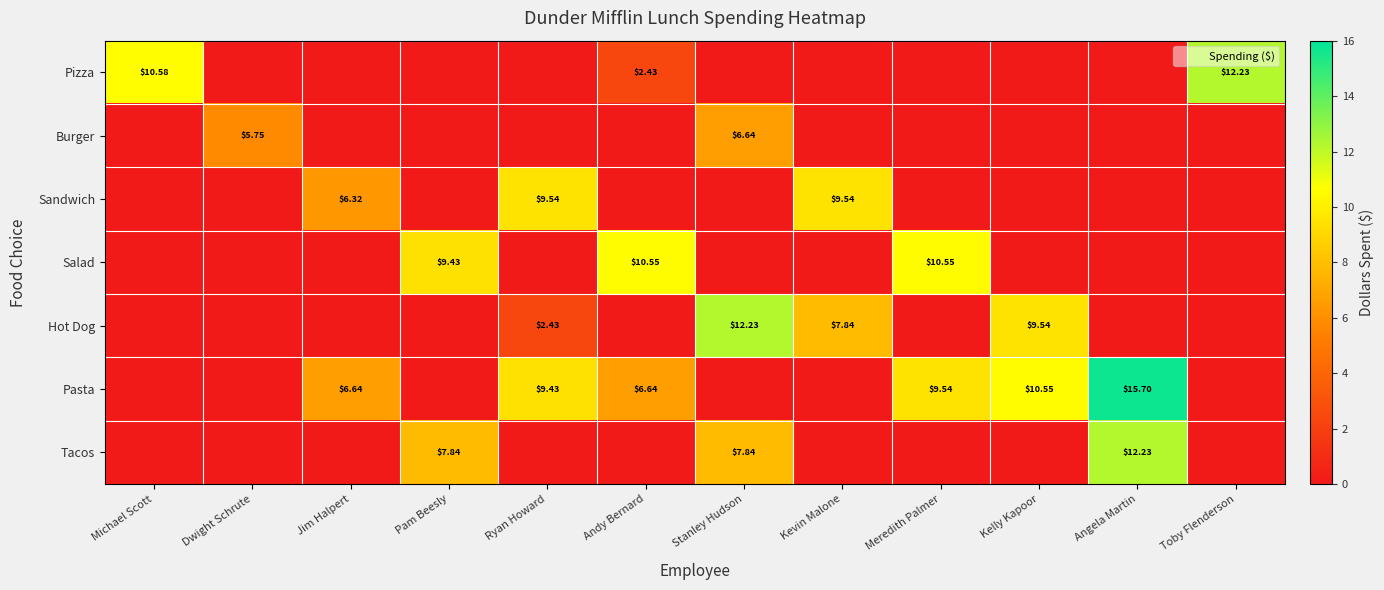

The value of Burger at Kevin Malone is 3.4. True or false?

False